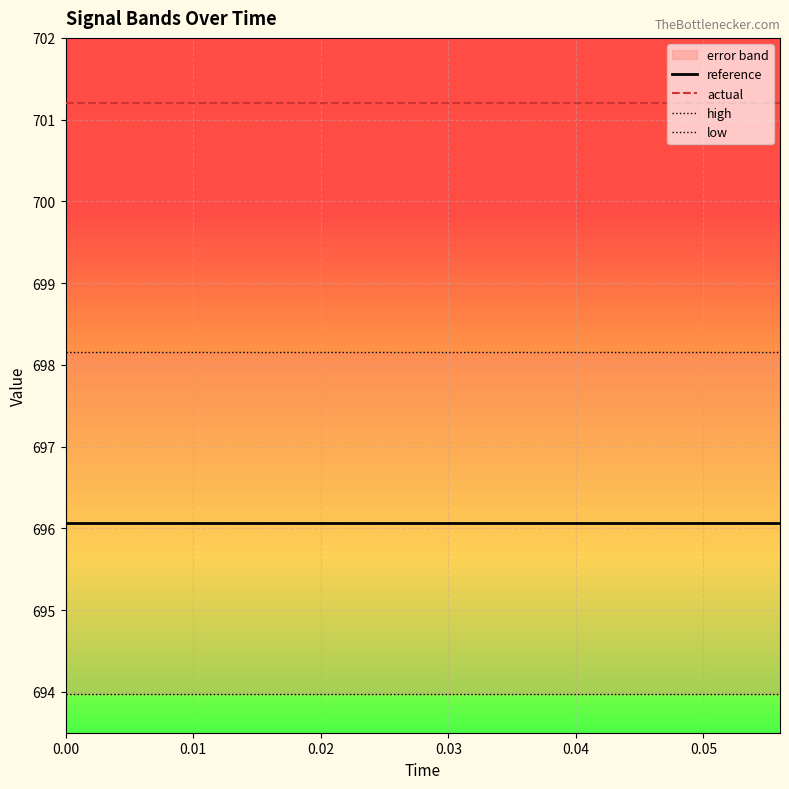

True or false: reference and actual cross at least once.

False